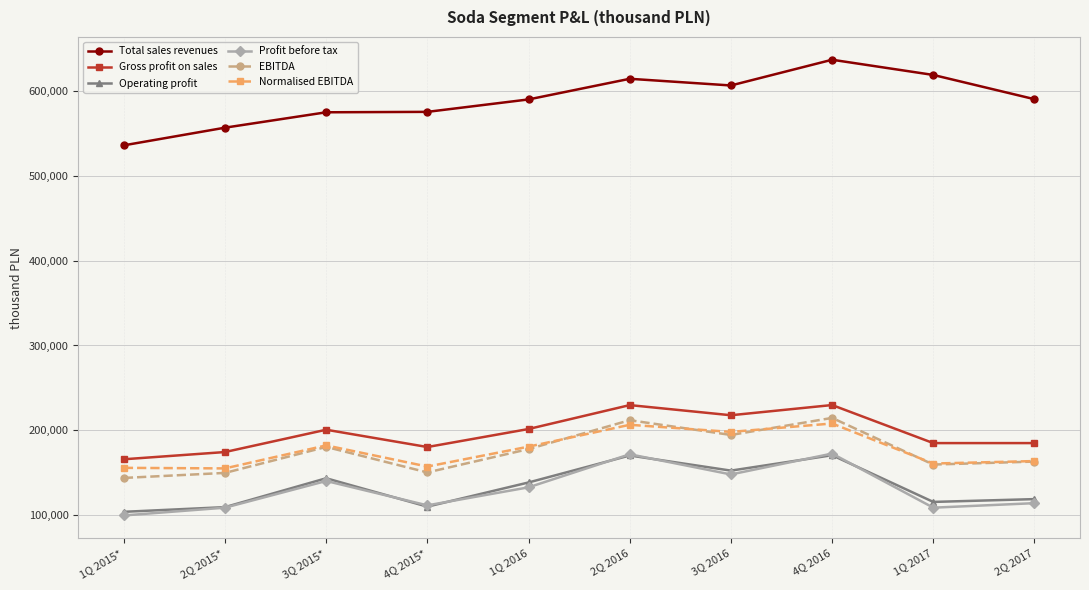

True or false: Total sales revenues and EBITDA intersect in this chart.

False